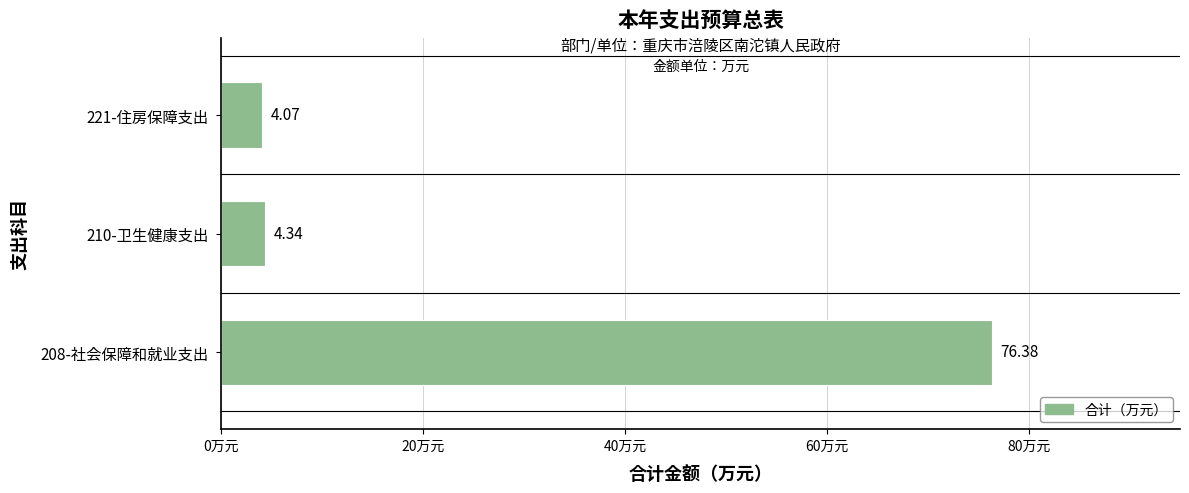

What is the sum of all values?

84.8